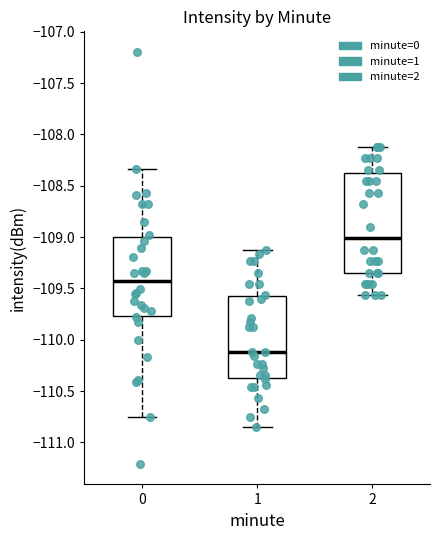

Reading left to right, read every box against the y-axis: the position of its median line, the range the box covers, and the ends of its whiskers. The values are not printed on the chart, so give them approximately, as read against the axis.

0: median -109.45, box -109.75 to -109.00, whiskers -110.75 to -108.35
1: median -110.10, box -110.35 to -109.60, whiskers -110.85 to -109.10
2: median -109.00, box -109.35 to -108.35, whiskers -109.55 to -108.10